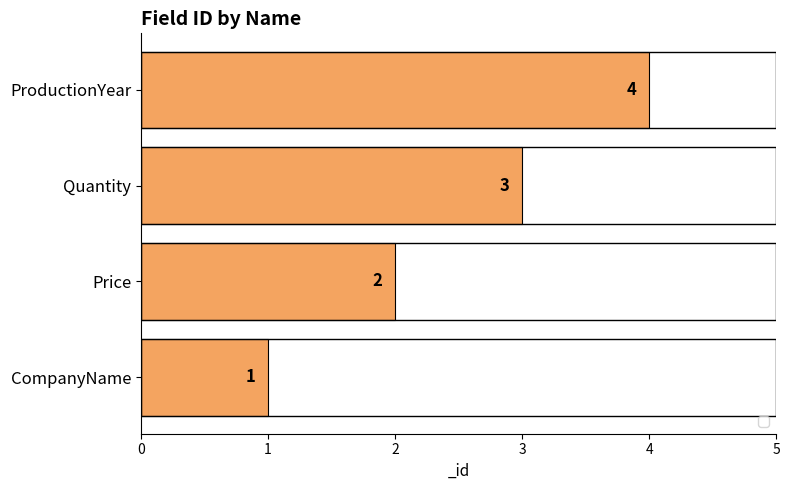

List the labels in order of value, smallest first.

CompanyName, Price, Quantity, ProductionYear